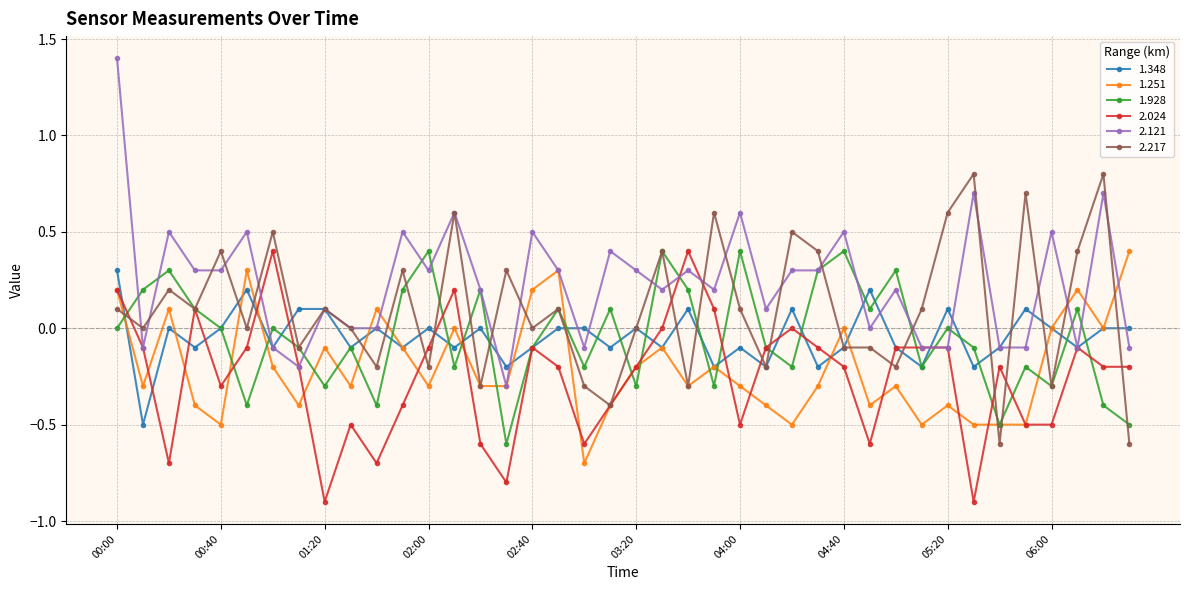

Count the 1.928 values in the range 0 to 1.

20